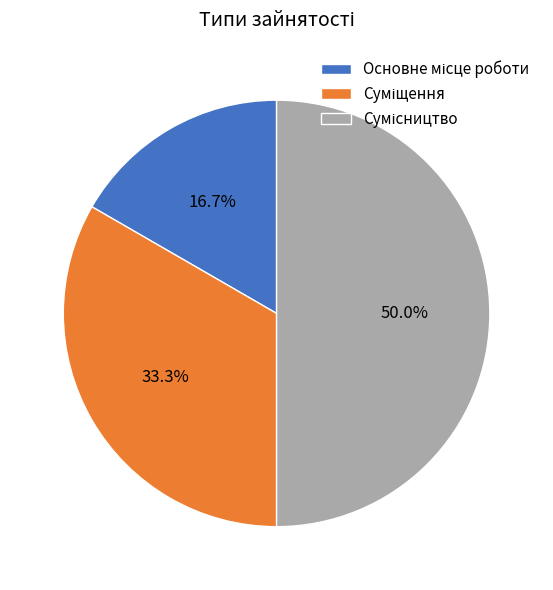

Which slice is the largest?

Сумісництво